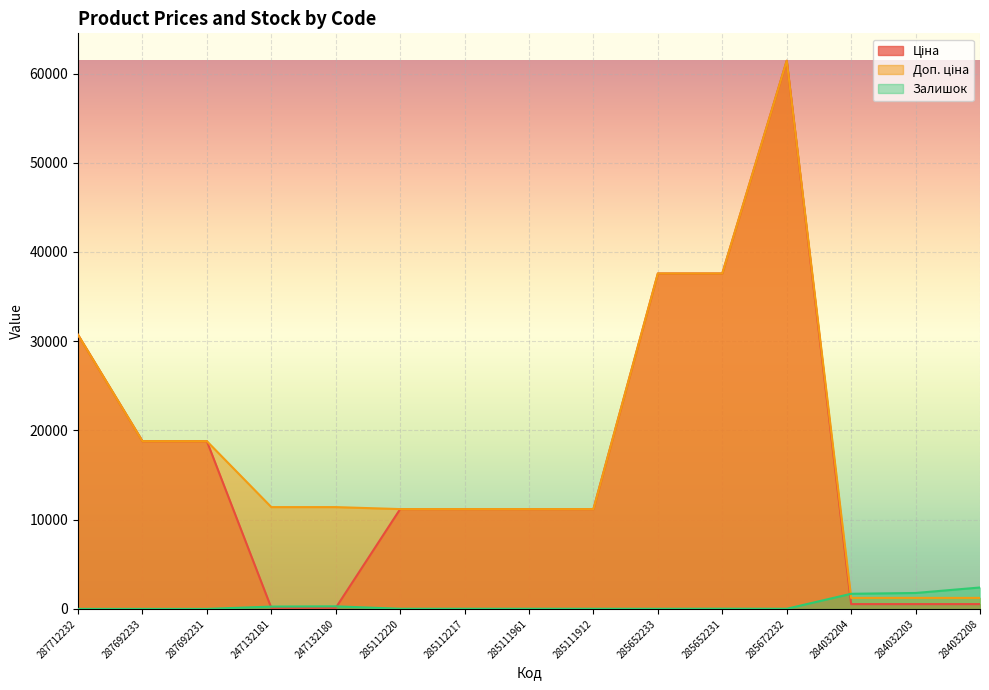

Where is the first local maximum for Ціна?

285672232